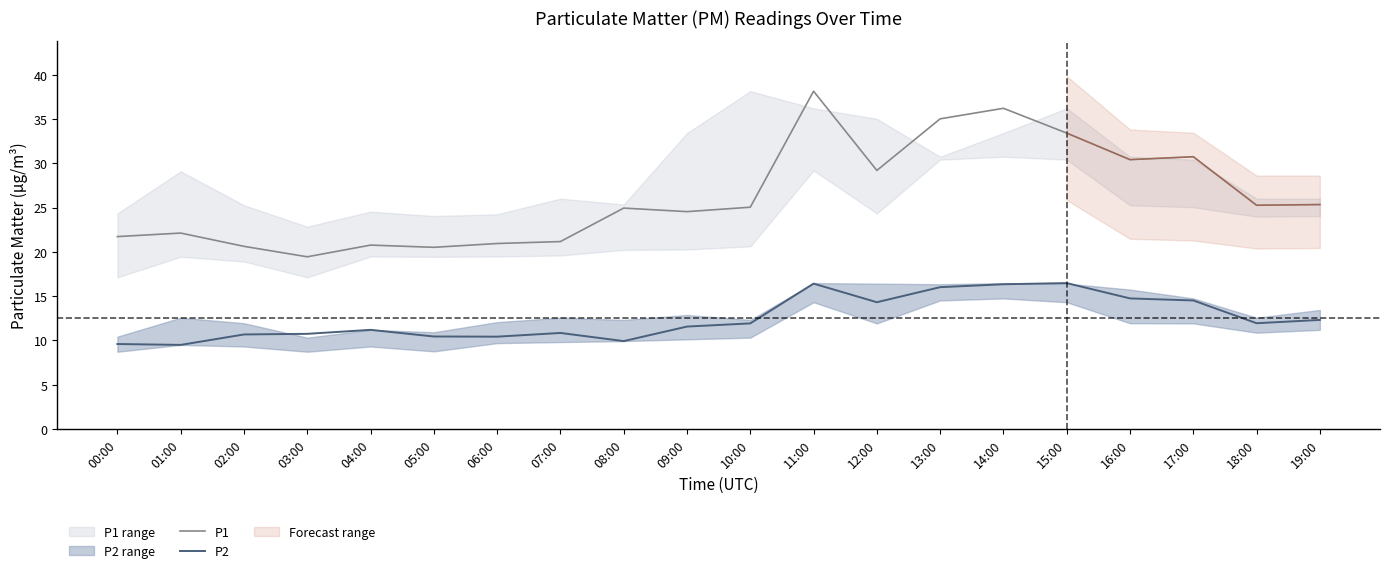

What is the sum of all P1 values?

525.7